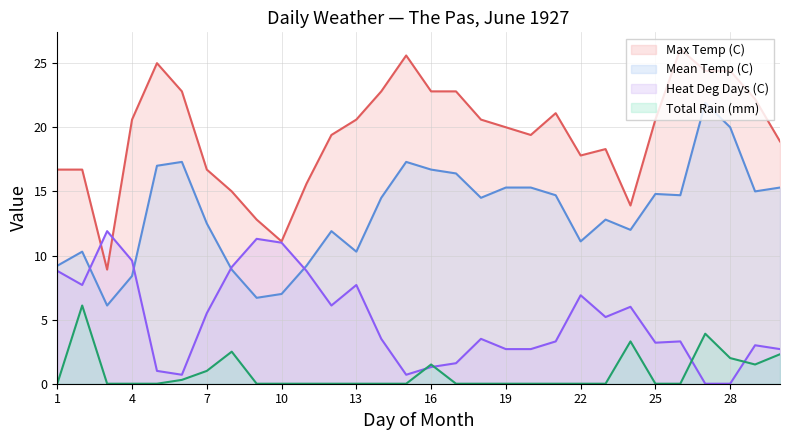

How many positive values does the Total Rain (mm) series have?

10